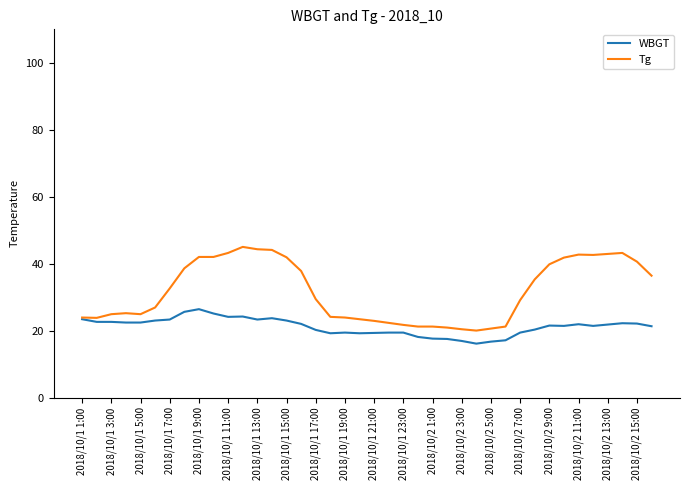

What is the greatest value displayed?

45.0